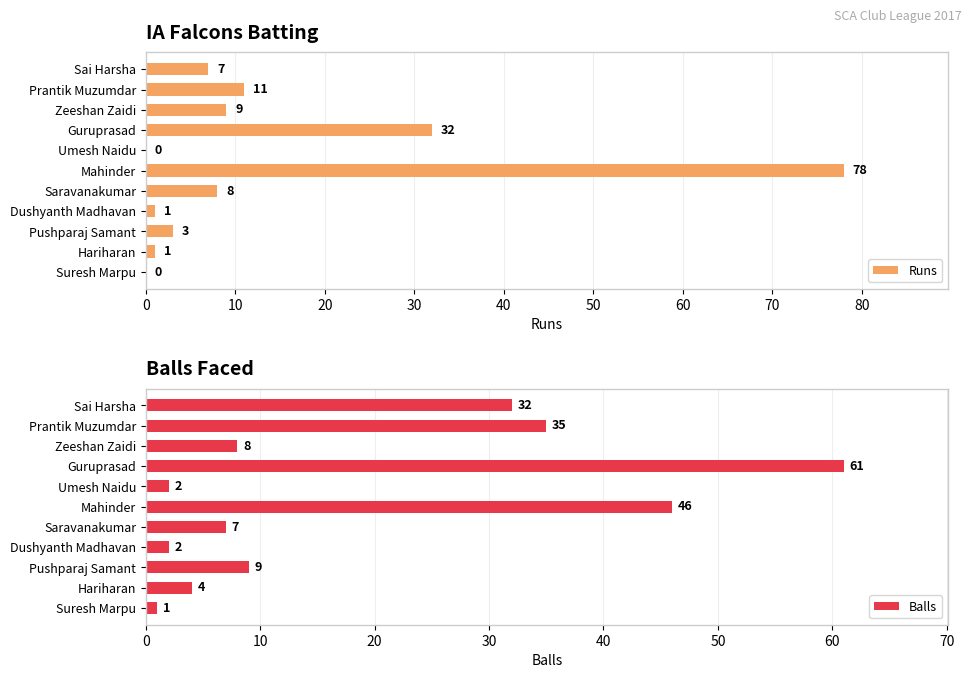

How many groups of bars are there?

11